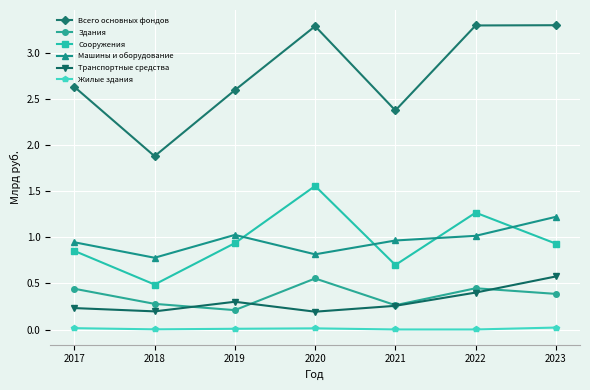

The value of Сооружения at 2022 is 2.2. True or false?

False